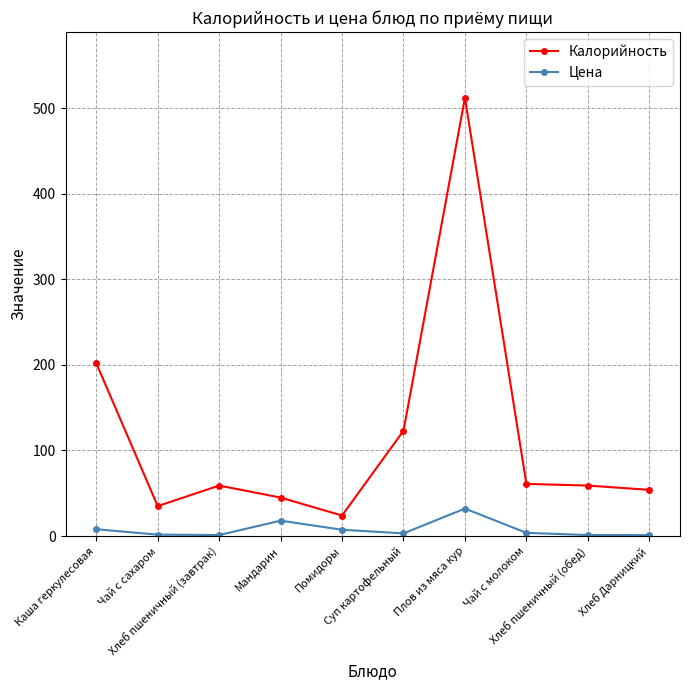

Is it true that Цена equals 7.4 at Помидоры?

True